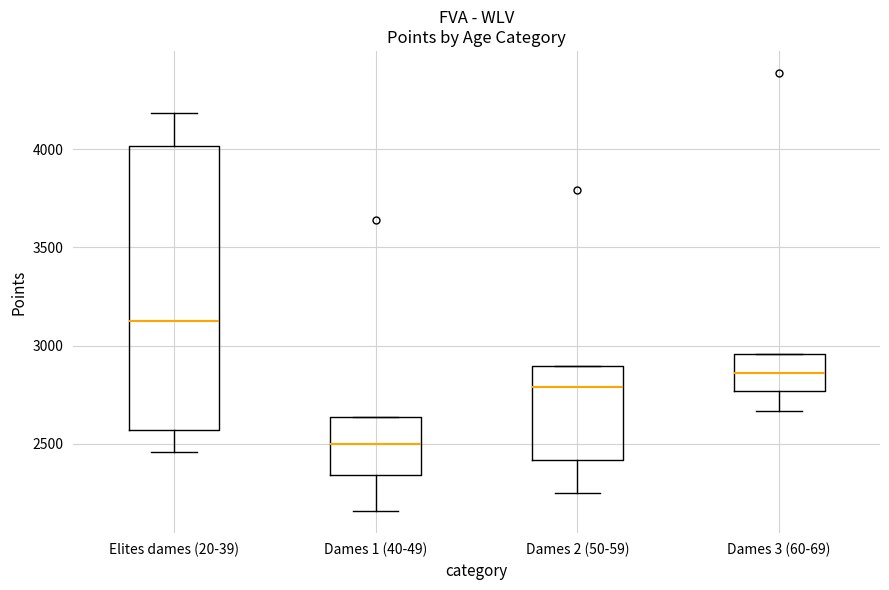

Where does the lower whisker of the box for Dames 3 (60-69) end on the y-axis? The values are not printed on the chart, so give them approximately, as read against the axis.

2650